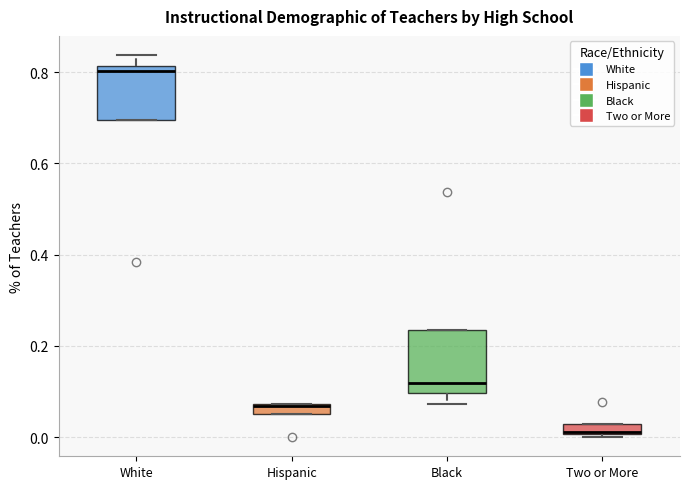

Where is the upper edge of the box for Hispanic on the y-axis? The values are not printed on the chart, so give them approximately, as read against the axis.

0.08